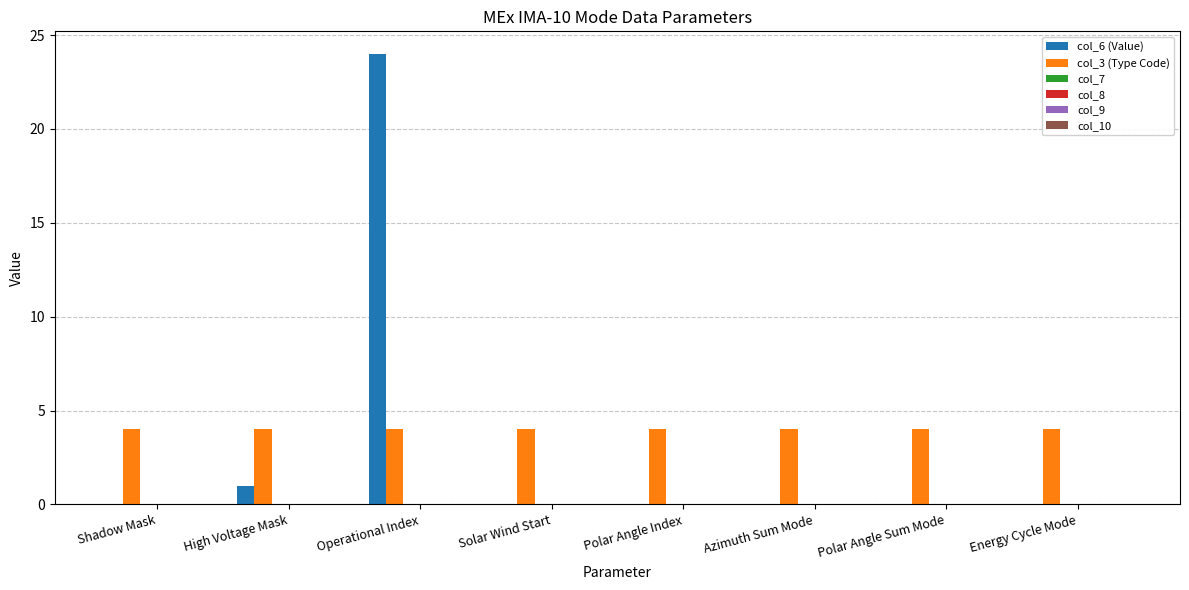

What is the maximum value for col_6 (Value)?

24